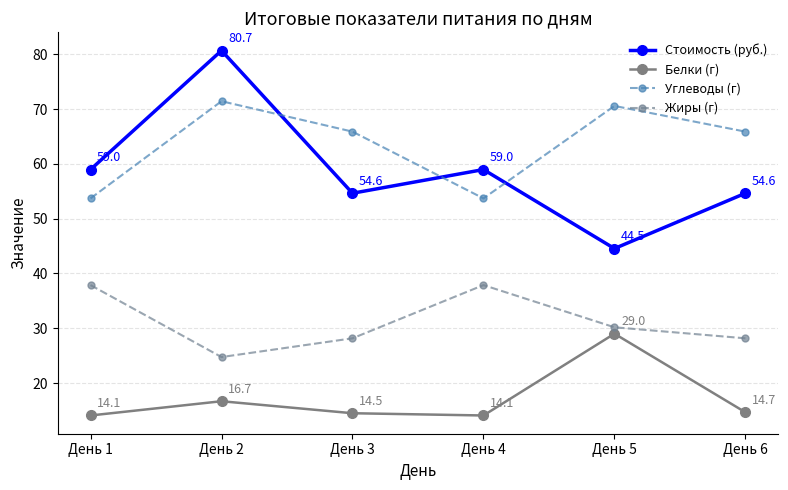

What is the value of the Белки (г) point at the 5th from the left?

29.0